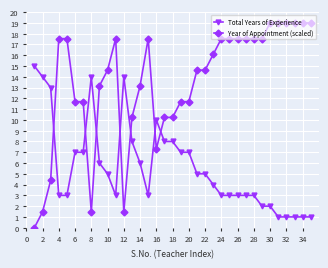

How many values in the Year of Appointment (scaled) series exceed 14?

20